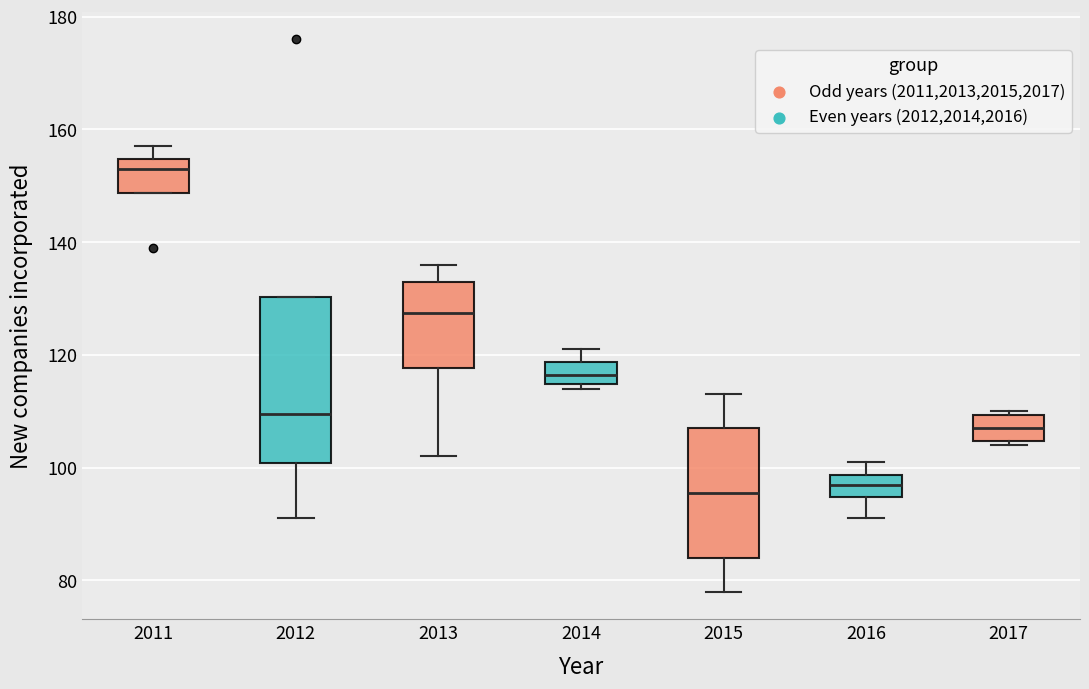

Reading left to right, read every box against the y-axis: the position of its median line, the range the box covers, and the ends of its whiskers. The values are not printed on the chart, so give them approximately, as read against the axis.

2011: median 154 (just below the box's upper edge), box 148 to 154, whiskers 148 to 158
2012: median 110, box 100 to 130, whiskers 92 to 130
2013: median 128, box 118 to 134, whiskers 102 to 136
2014: median 116, box 114 to 118, whiskers 114 (just below the box's lower edge) to 122
2015: median 96, box 84 to 108, whiskers 78 to 114
2016: median 98 (inside the box), box 94 to 98, whiskers 92 to 102
2017: median 108, box 104 to 110, whiskers 104 (just below the box's lower edge) to 110 (just above the box's upper edge)